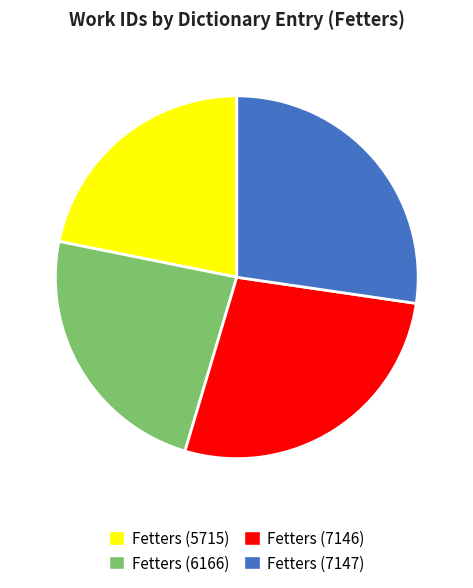

Between Fetters (6166) and Fetters (7146), which is larger?

Fetters (7146)